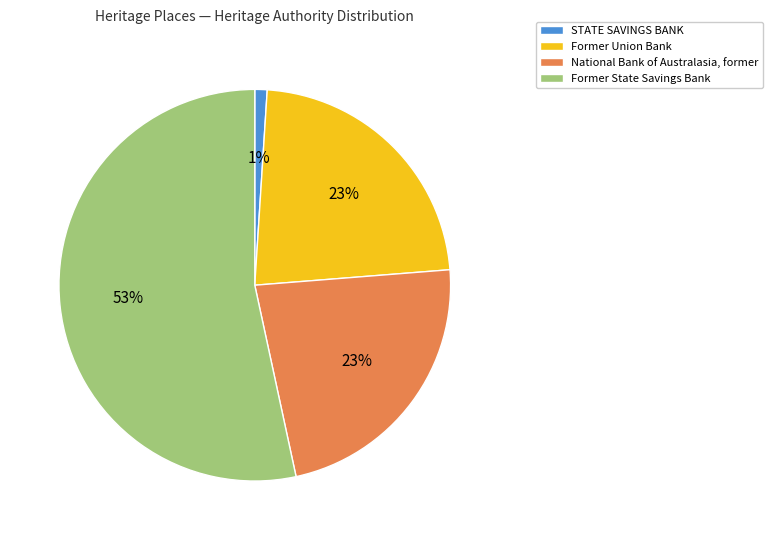

To the nearest percent, what is the combined percentage of Former State Savings Bank and Former Union Bank?

76%